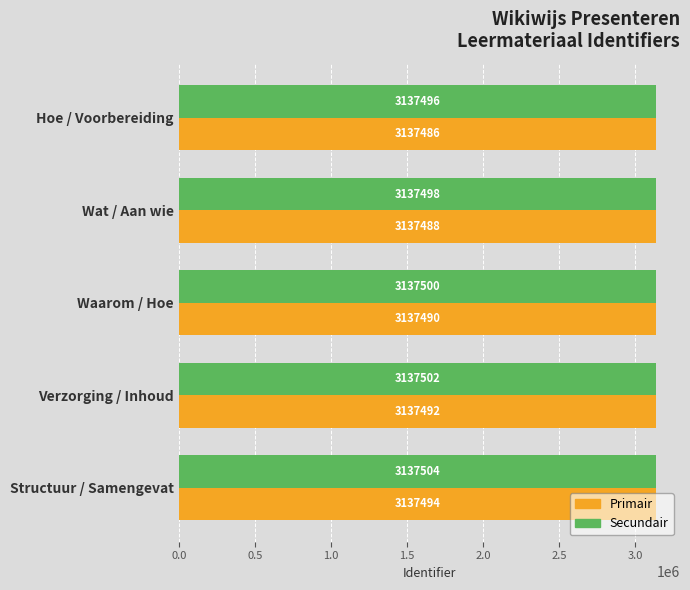

Rank the series by their maximum value, from highest to lowest.

Secundair, Primair